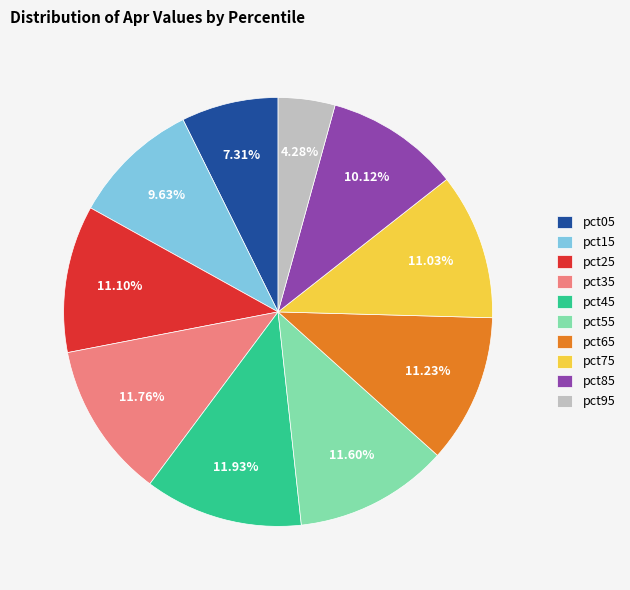

To the nearest percent, what portion does pct75 represent?

11%